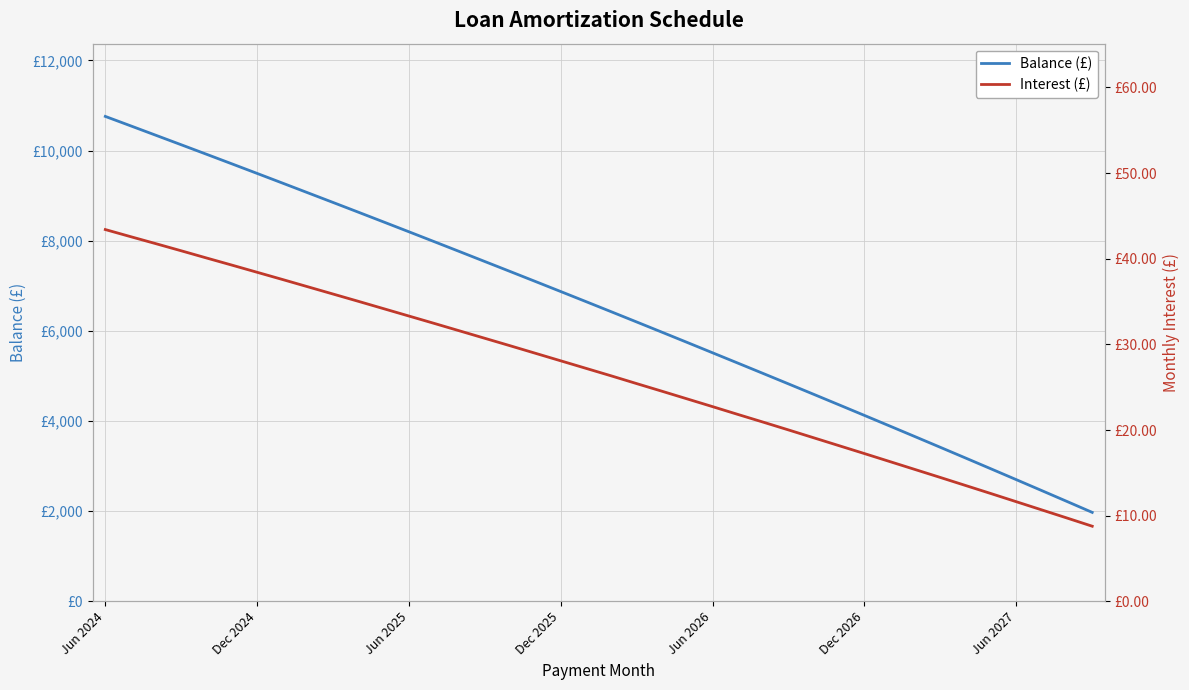

At which label does Interest (£) first exceed 27?

Jun 2024